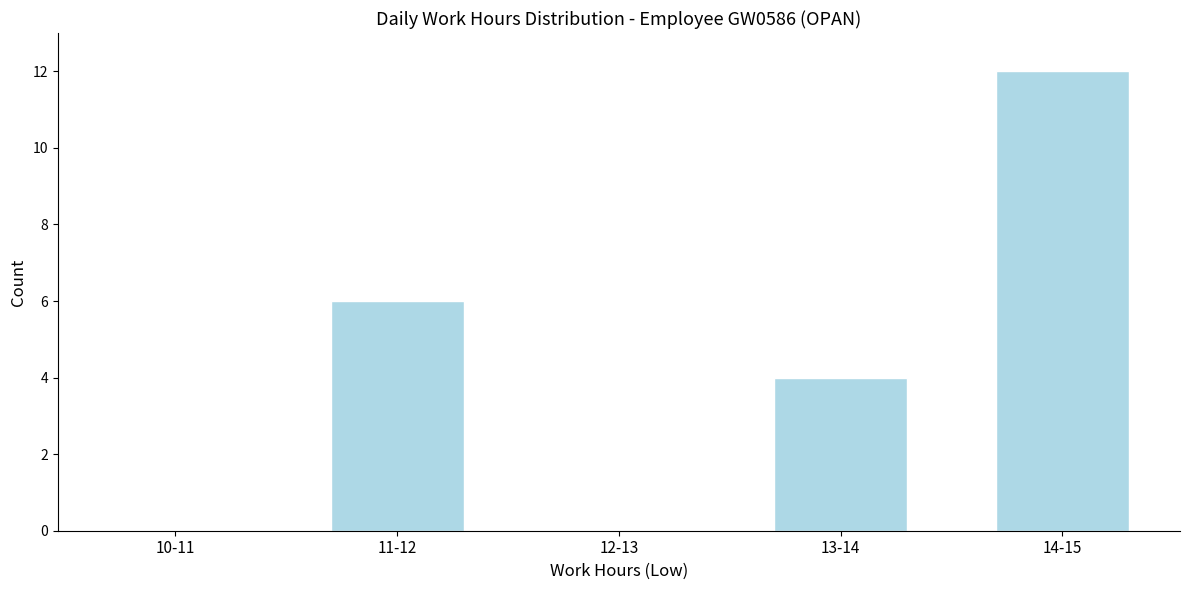

Reading left to right, what are all the values shown in this chart?

10-11=0	11-12=6	12-13=0	13-14=4	14-15=12